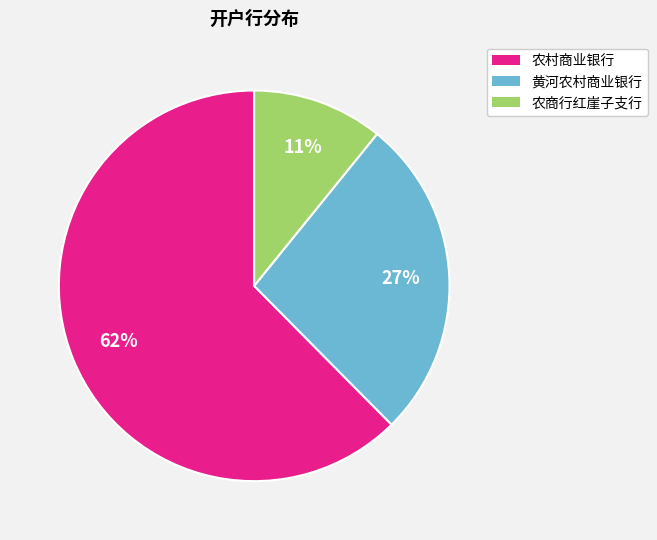

To the nearest percent, what is the average slice percentage?

33%